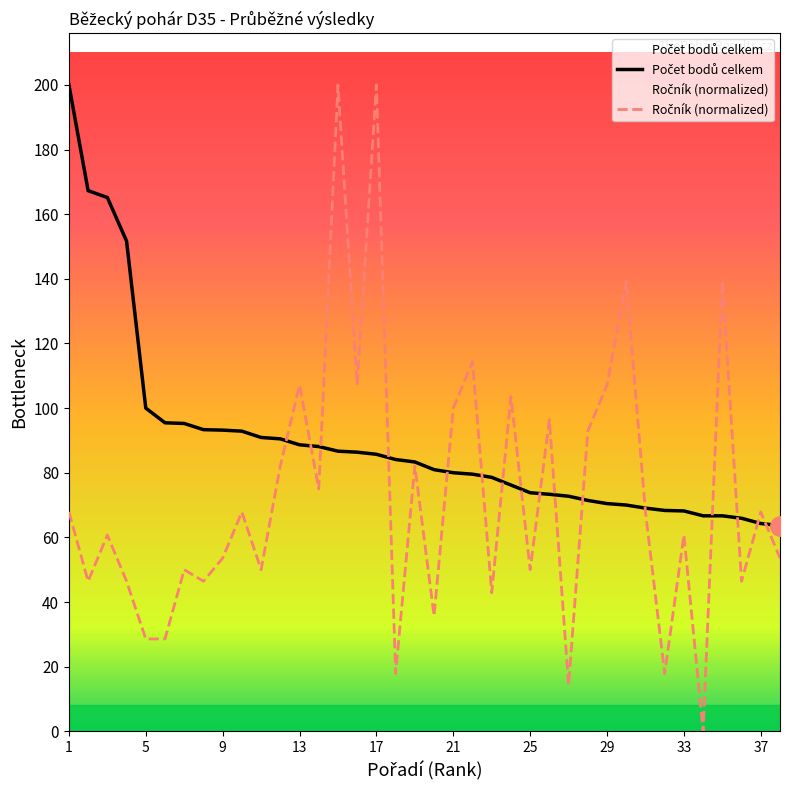

What is the maximum value shown in the chart?

200.0